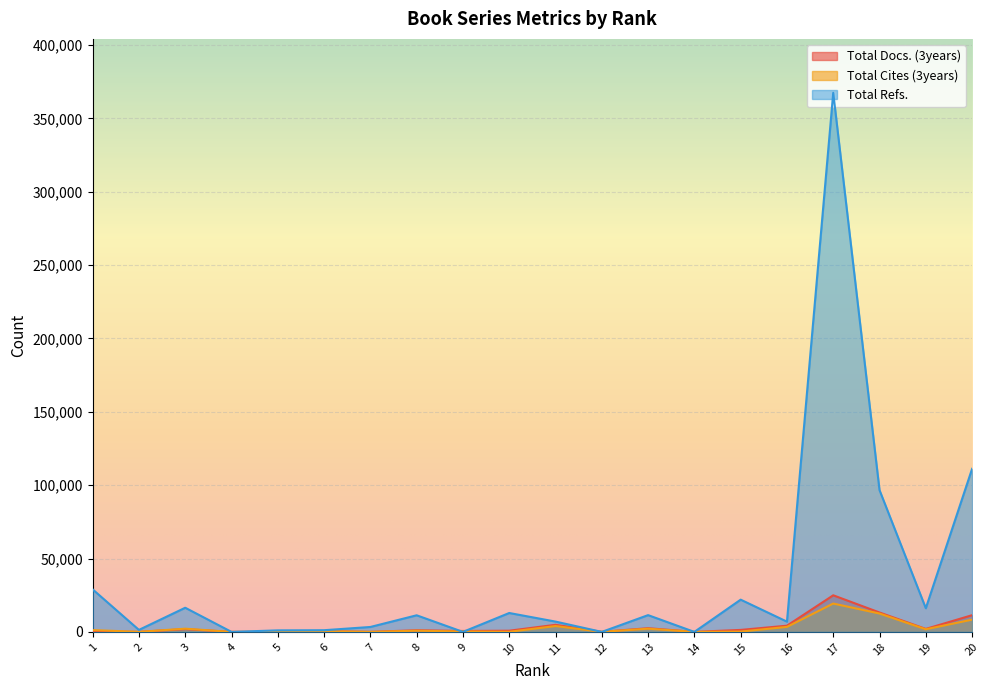

Is the value of Total Cites (3years) at 5 greater than the value of Total Docs. (3years) at 19?

No